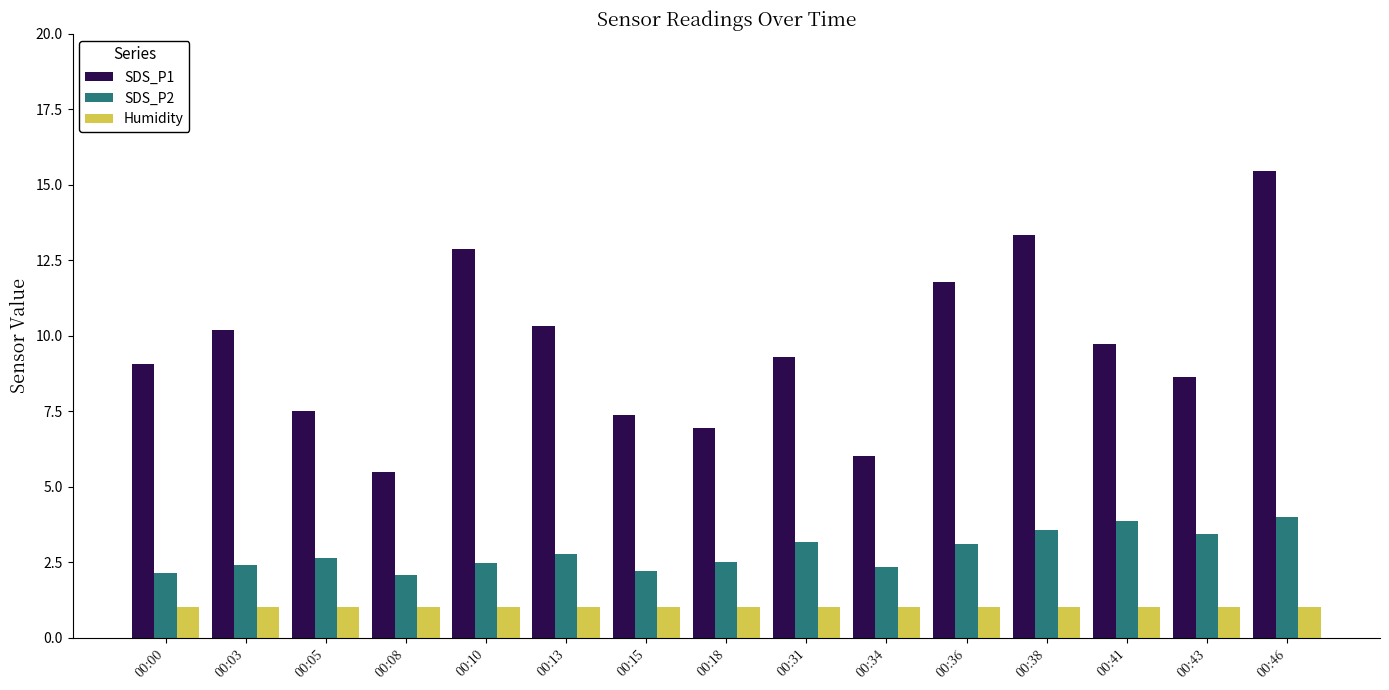

Is the value of SDS_P2 at 00:05 greater than the value of SDS_P1 at 00:08?

No